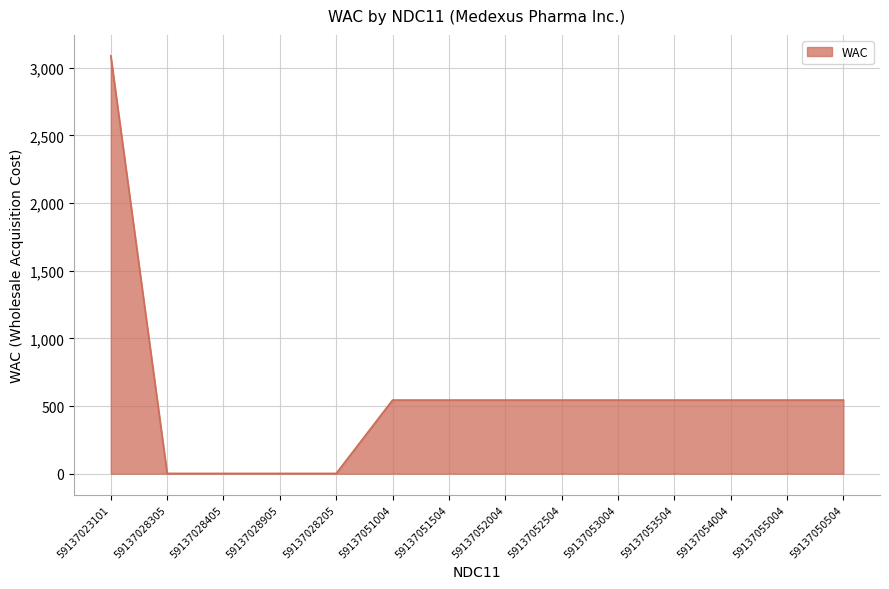

What is the approximate value at 59137028205?

2.0